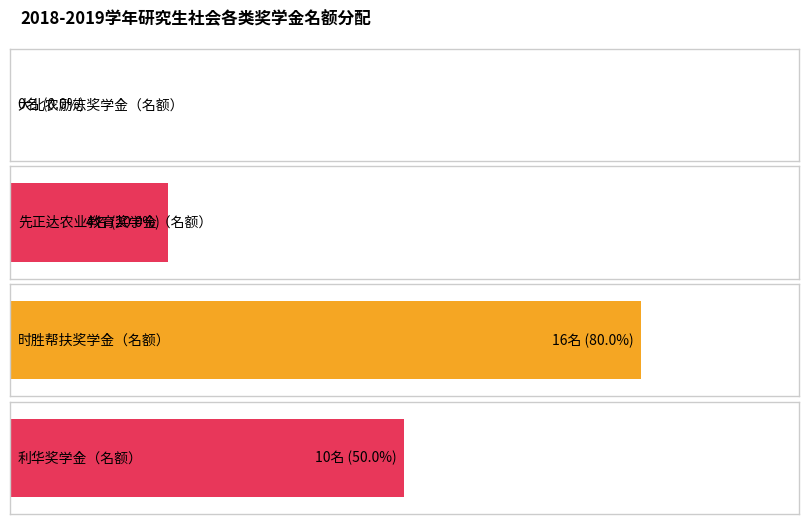

Are the bars horizontal?

Yes